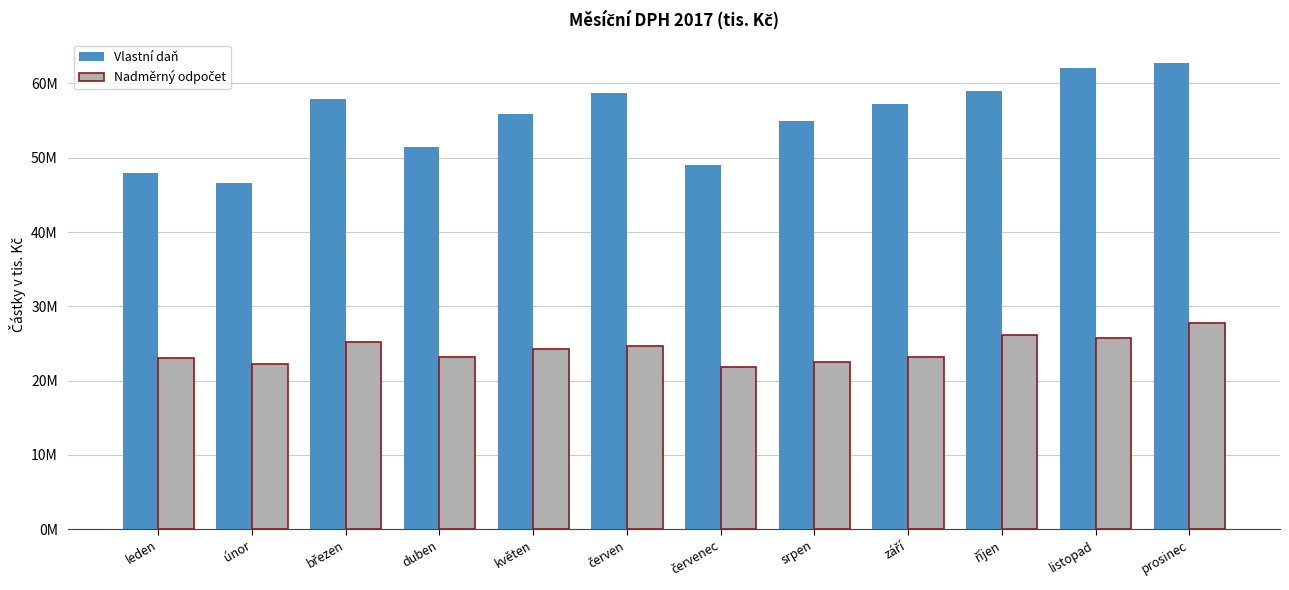

What is the difference between the maximum and minimum values in the Nadměrný odpočet series?

5930119.8